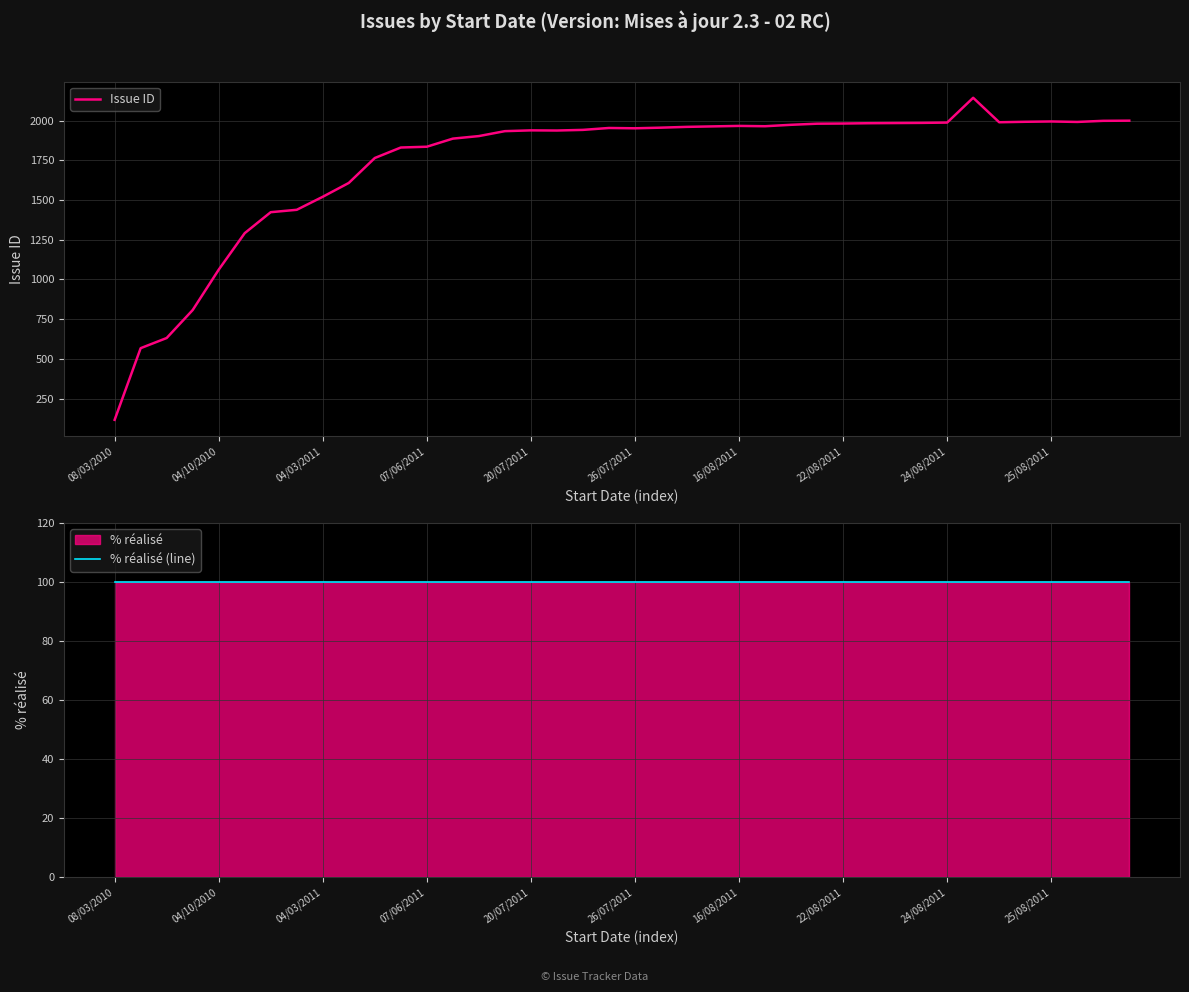

What is the difference between the second highest and minimum values in the Issue ID series?

1883